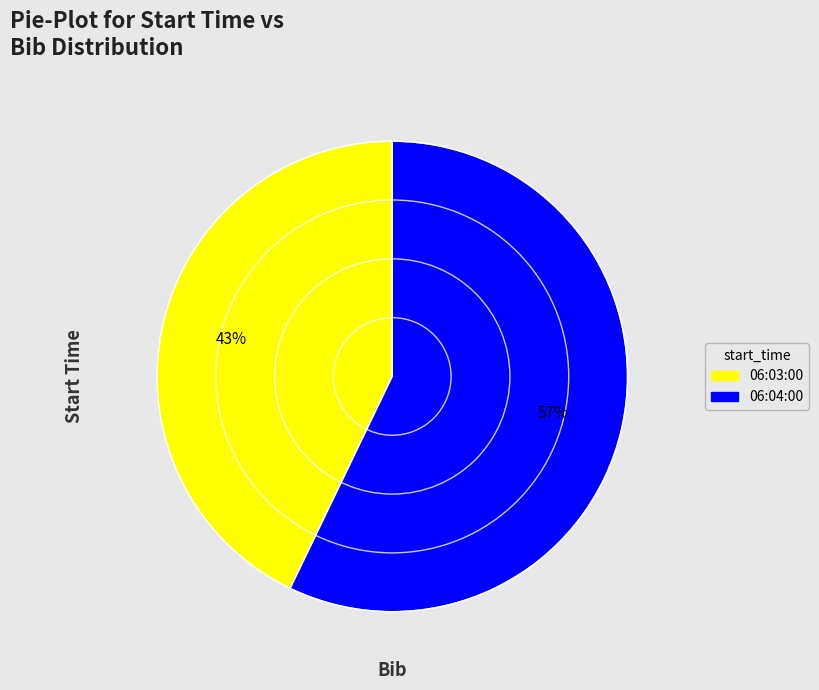

Rank the categories by value from lowest to highest.

06:03:00, 06:04:00